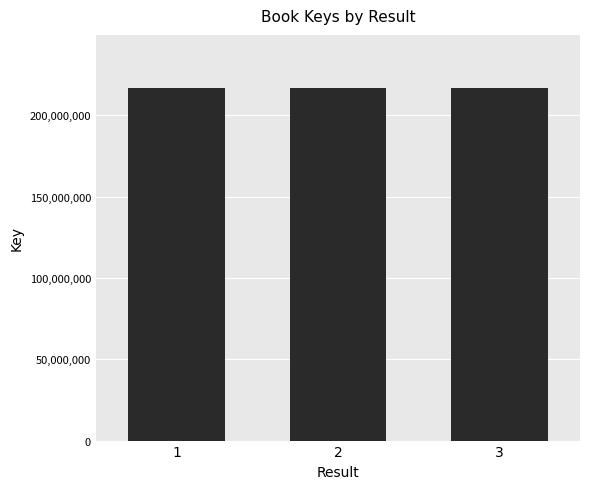

Does the chart contain stacked bars?

No